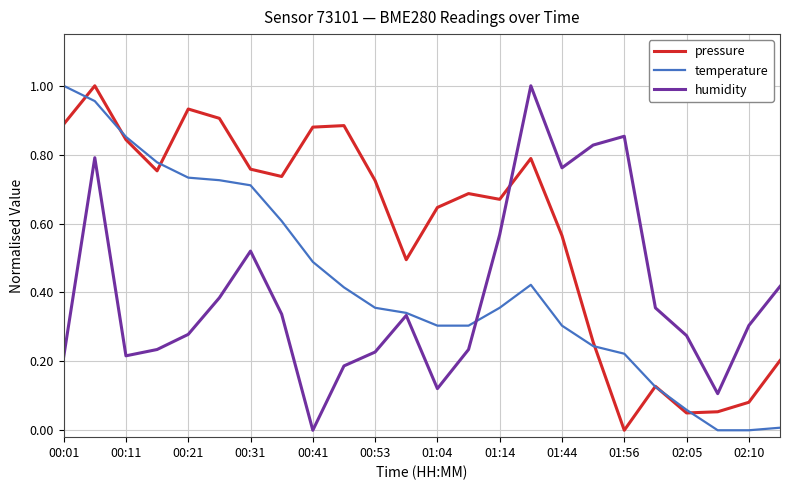

List the series in order of their overall mean, highest first.

pressure, temperature, humidity